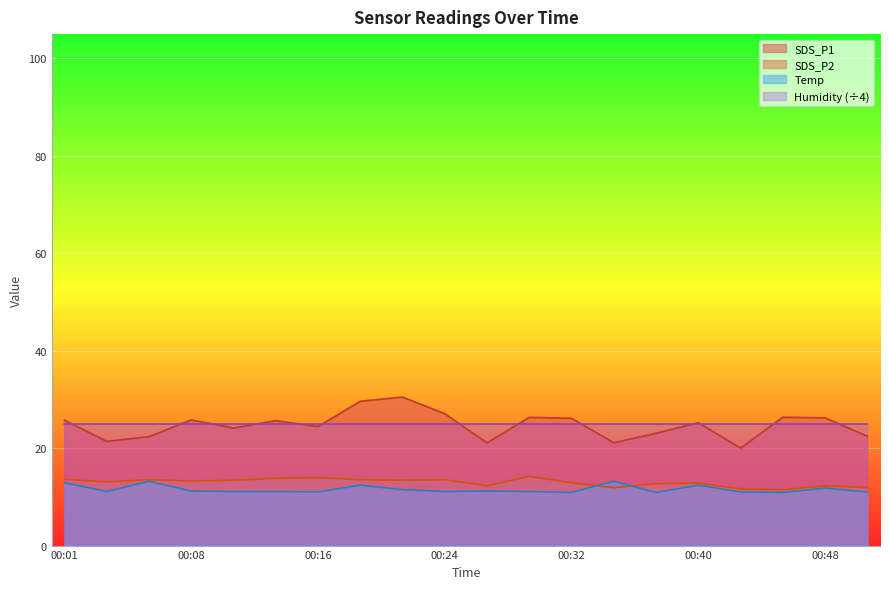

Which has a higher value, 00:48 or 00:38?

00:48